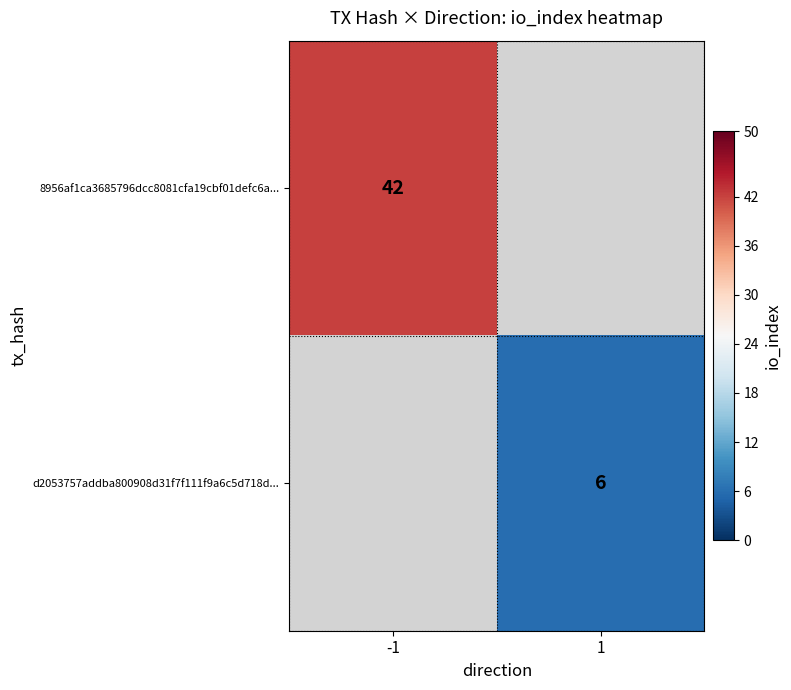

Is the value of d2053757addba800908d31f7f111f9a6c5d718d... at 1 greater than the value of 8956af1ca3685796dcc8081cfa19cbf01defc6a... at -1?

No